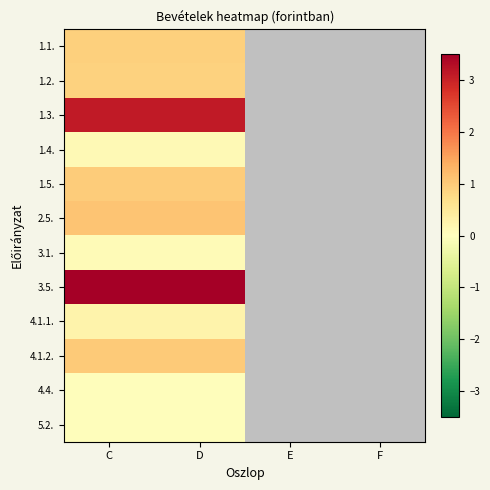

The value of 4.1.1. at D is 0.3. True or false?

True